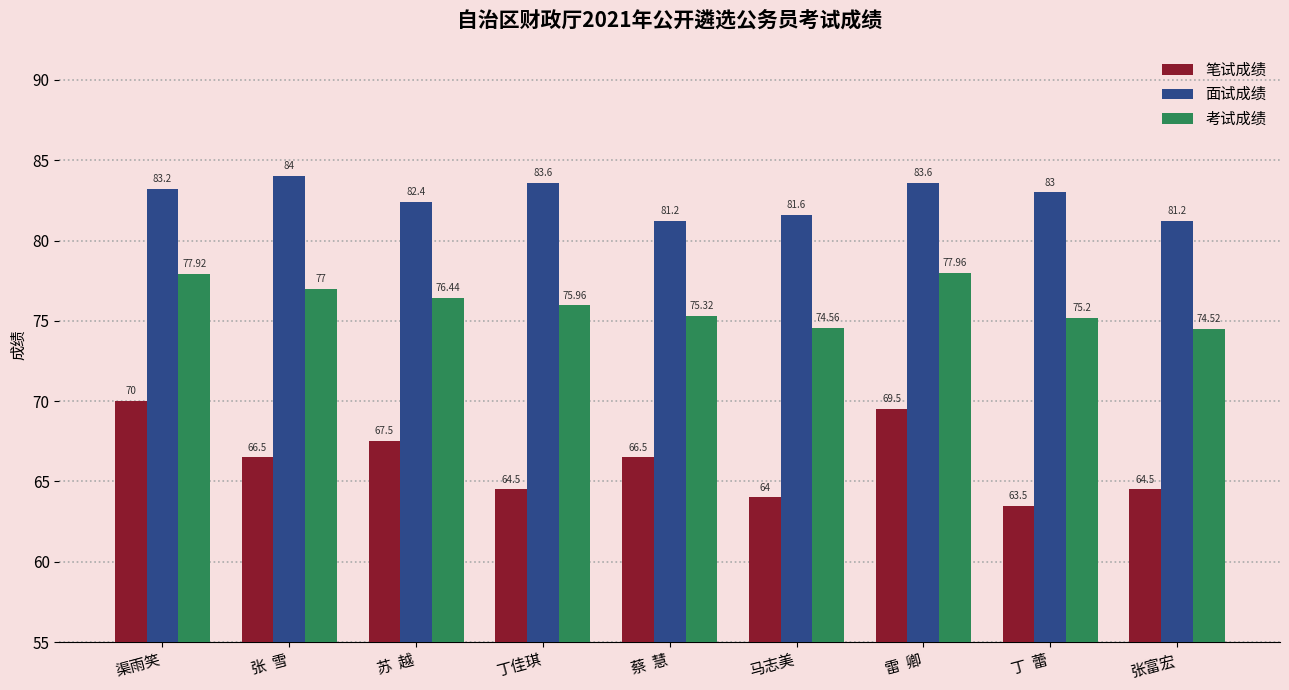

What is the value of the 考试成绩 bar at the 1st from the left?

77.9